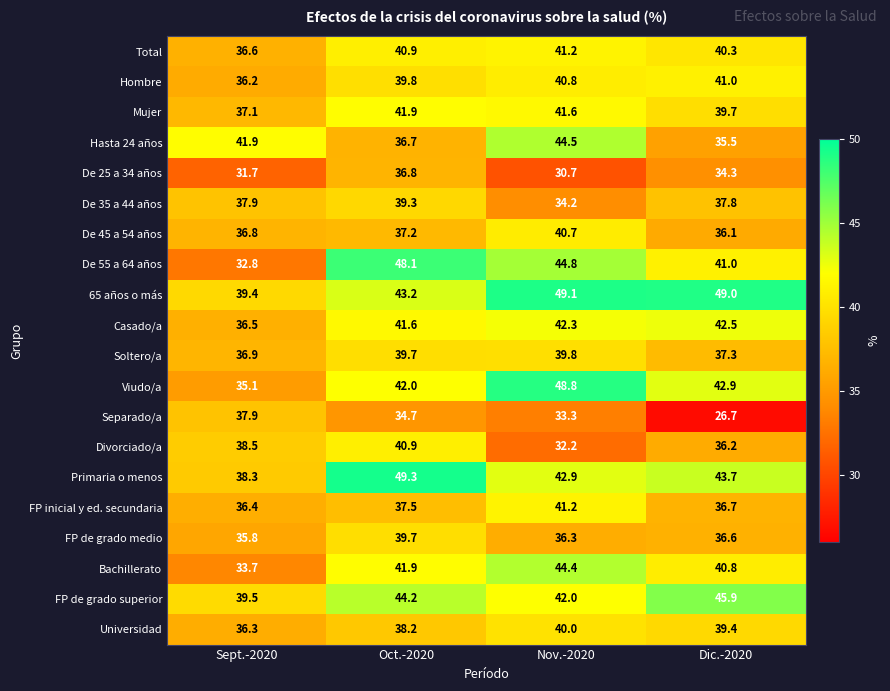

Which series has the largest total across all categories?

65 años o más